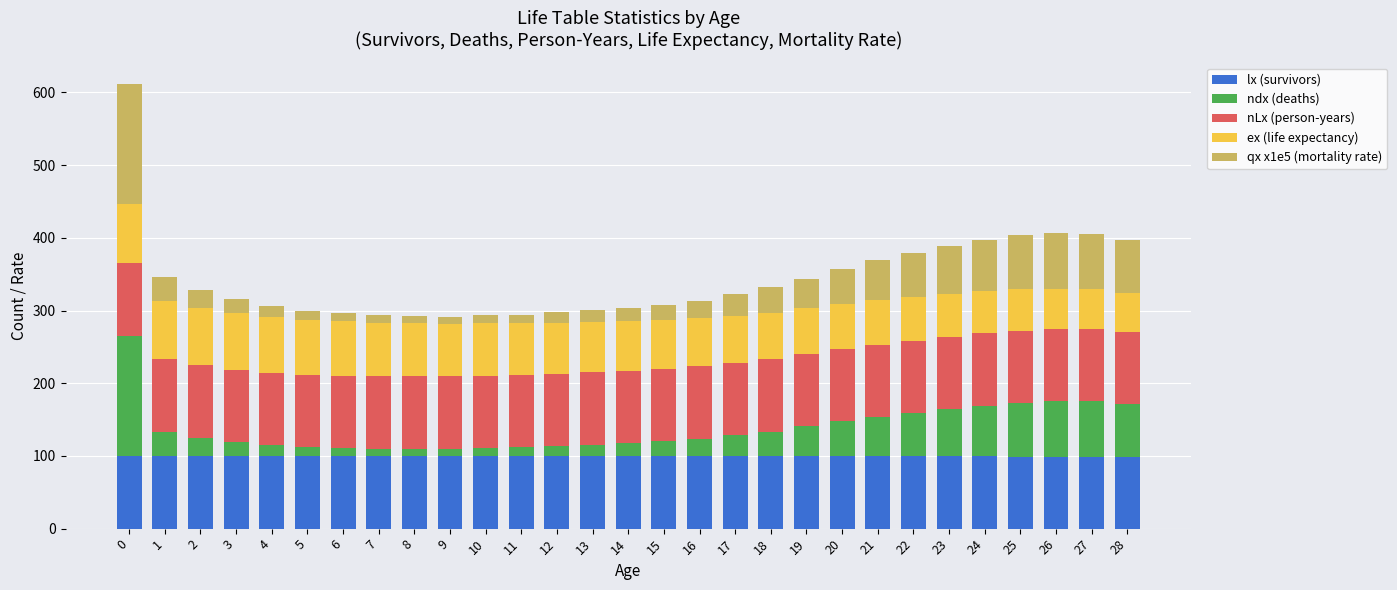

The value of ex (life expectancy) at 12 is 70.0. True or false?

True